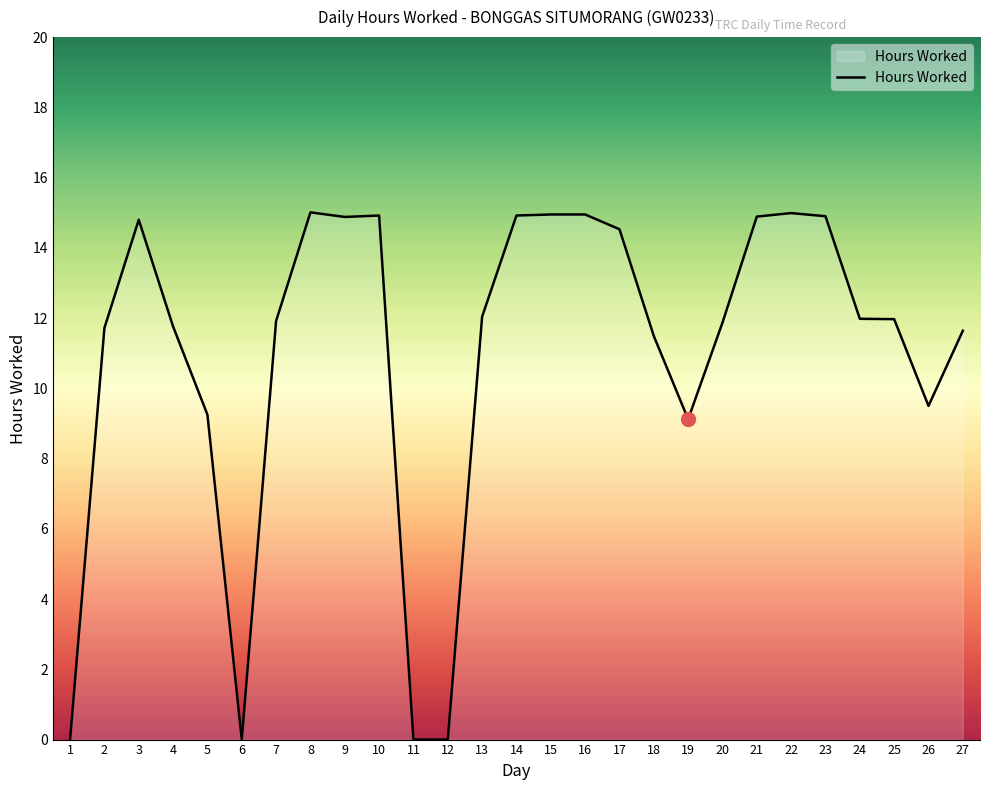

What is the difference between the maximum and minimum values?

15.0